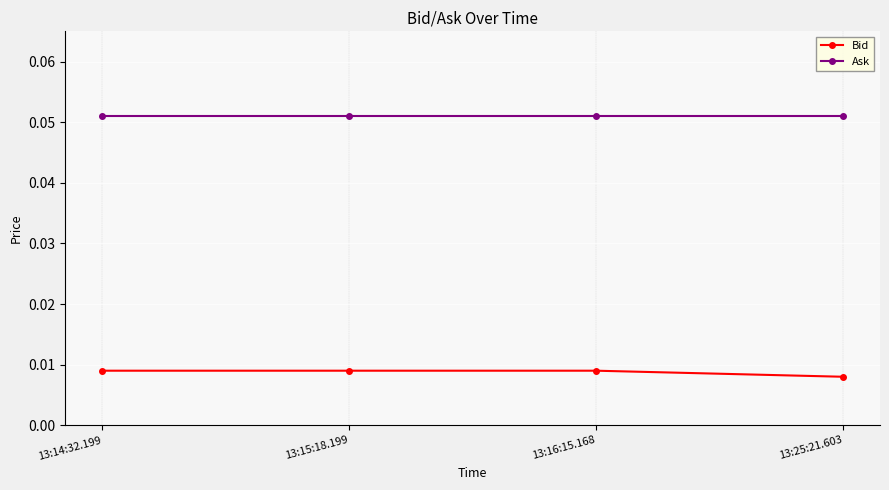

What is the label of the 1st point from the right?

13:25:21.603